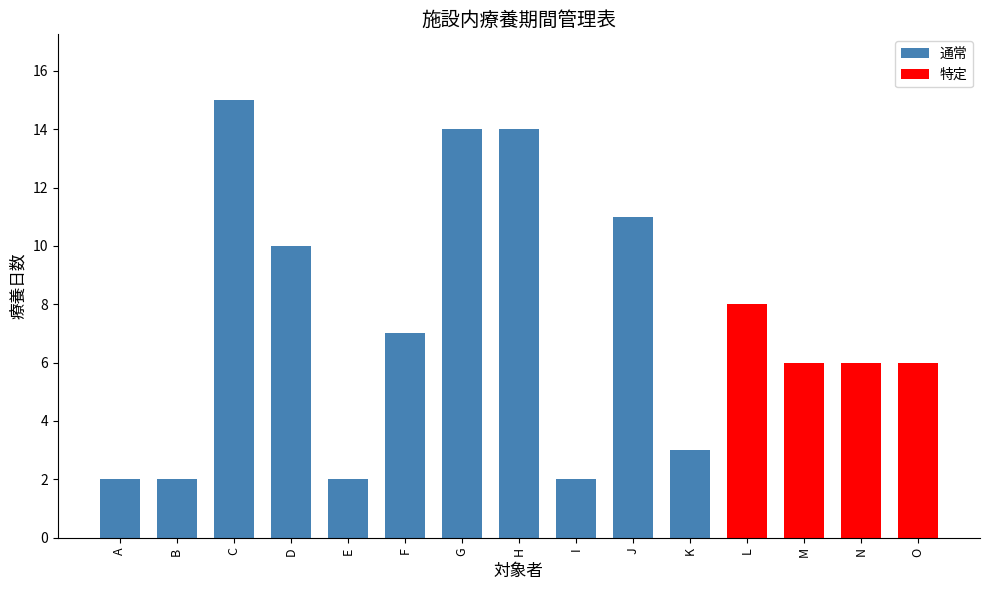

Reading left to right, list all the values displayed in this chart.

A=2	B=2	C=15	D=10	E=2	F=7	G=14	H=14	I=2	J=11	K=3	L=8	M=6	N=6	O=6